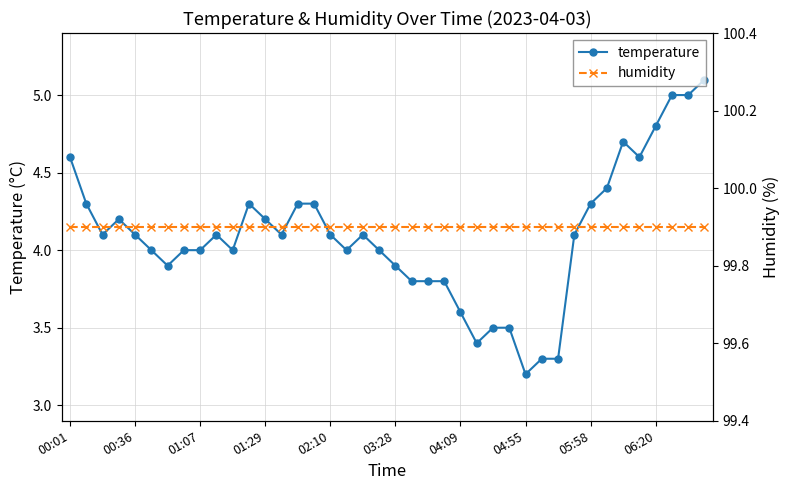

Reading right to left, extract all data points from this chart.

temperature: 5.1	5.0	5.0	4.8	4.6	4.7	4.4	4.3	4.1	3.3	3.3	3.2	3.5	3.5	3.4	3.6	3.8	3.8	3.8	3.9	4.0	4.1	4.0	4.1	4.3	4.3	4.1	4.2	4.3	4.0	4.1	4.0	4.0	3.9	4.0	4.1	4.2	4.1	4.3	4.6
humidity: 99.9	99.9	99.9	99.9	99.9	99.9	99.9	99.9	99.9	99.9	99.9	99.9	99.9	99.9	99.9	99.9	99.9	99.9	99.9	99.9	99.9	99.9	99.9	99.9	99.9	99.9	99.9	99.9	99.9	99.9	99.9	99.9	99.9	99.9	99.9	99.9	99.9	99.9	99.9	99.9